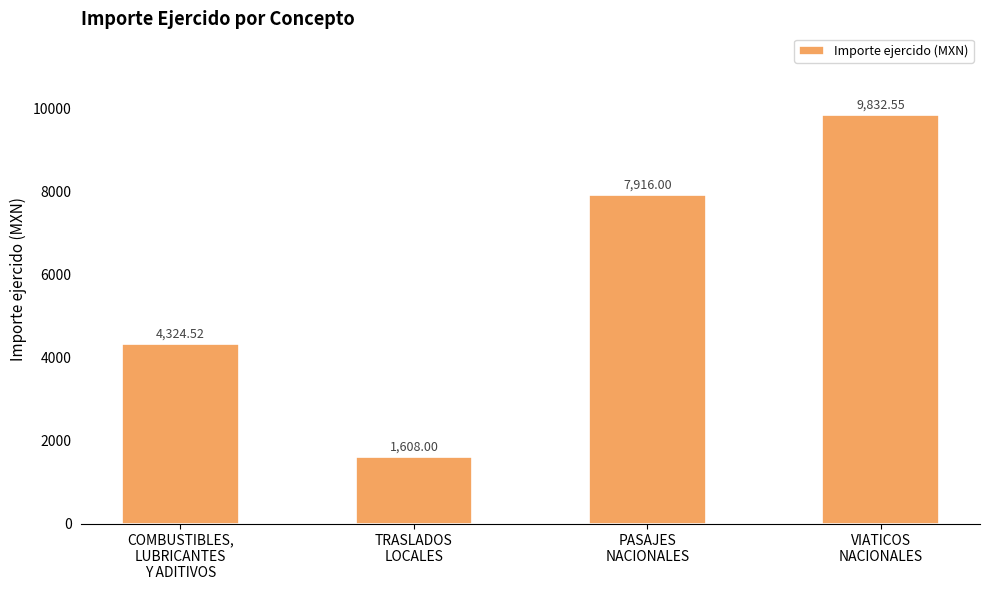

Which label corresponds to the largest value in the chart?

VIATICOS
NACIONALES